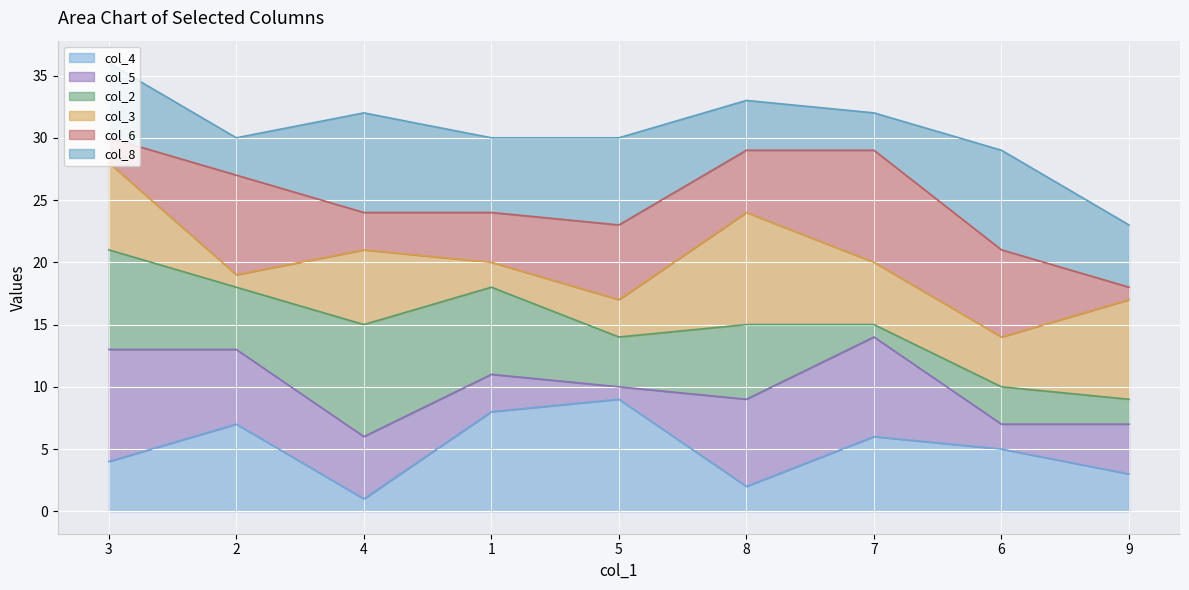

Reading left to right, extract all data points from this chart.

col_4 line: 3=4	2=7	4=1	1=8	5=9	8=2	7=6	6=5	9=3
col_5 line: 3=13	2=13	4=6	1=11	5=10	8=9	7=14	6=7	9=7
col_2 line: 3=21	2=18	4=15	1=18	5=14	8=15	7=15	6=10	9=9
col_3 line: 3=28	2=19	4=21	1=20	5=17	8=24	7=20	6=14	9=17
col_6 line: 3=30	2=27	4=24	1=24	5=23	8=29	7=29	6=21	9=18
col_8 line: 3=36	2=30	4=32	1=30	5=30	8=33	7=32	6=29	9=23